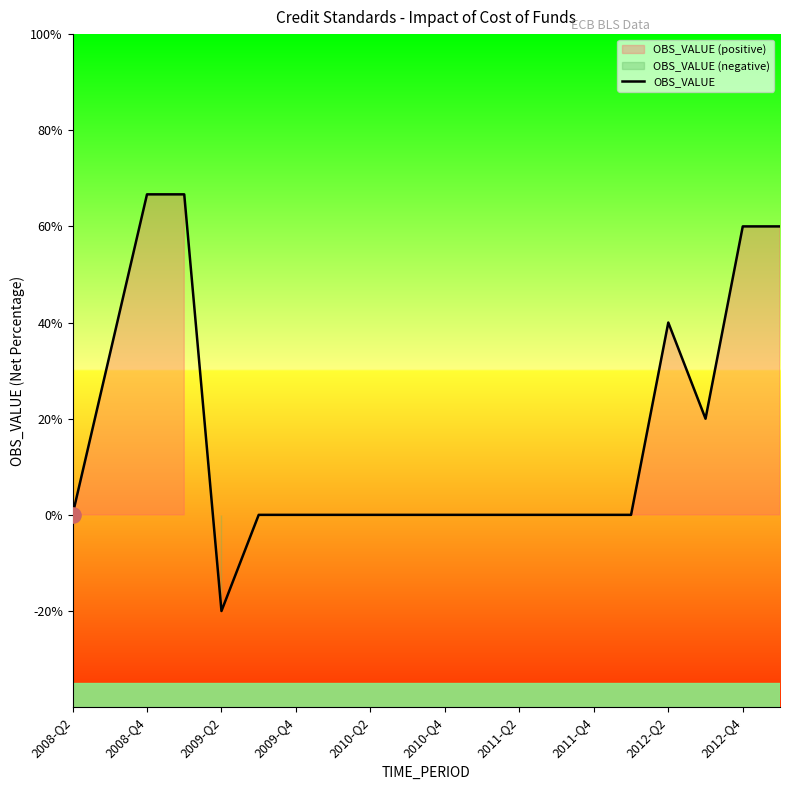

True or false: OBS_VALUE has a value of -47.1 at 2010-Q4.

False